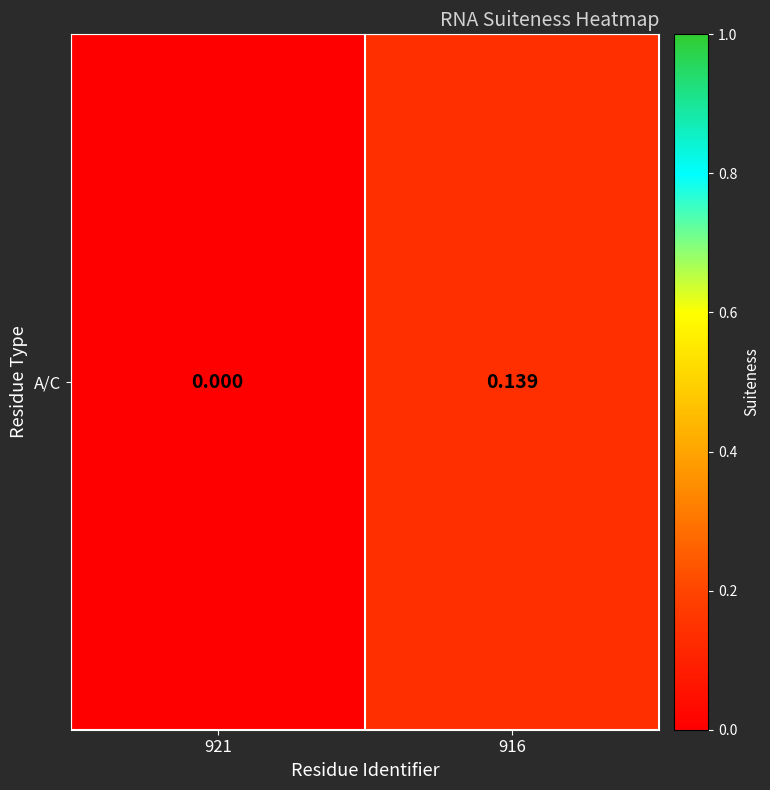

True or false: the data shows -0.1 at 921.

False